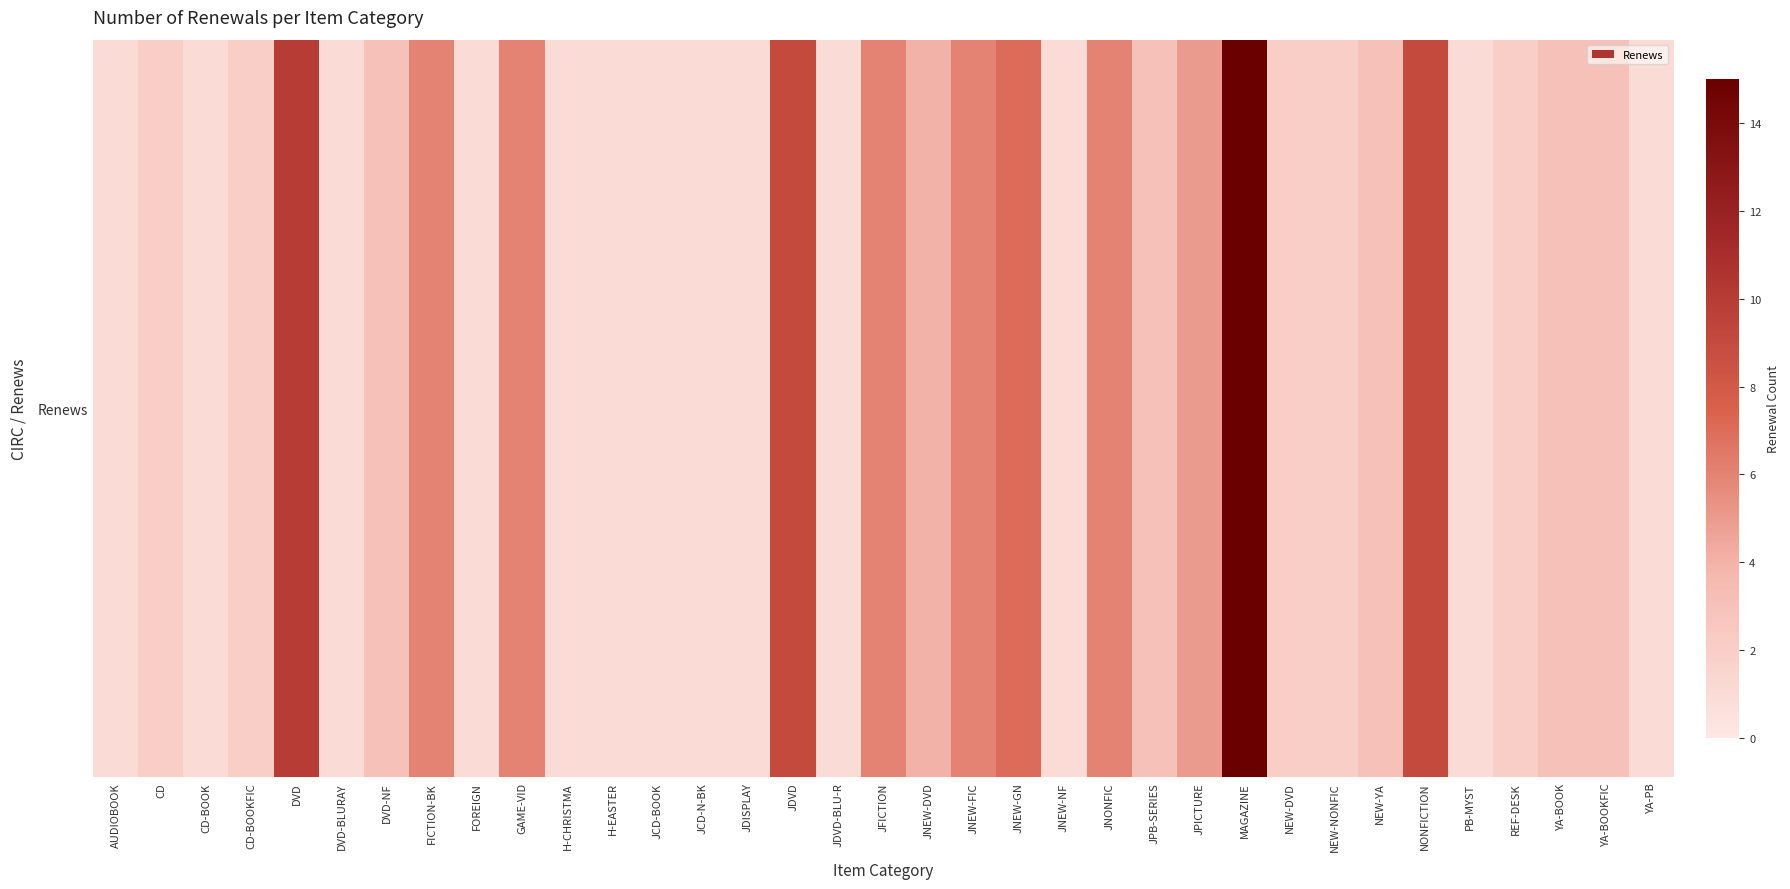

What is the change in value from AUDIOBOOK to DVD-NF?

+2